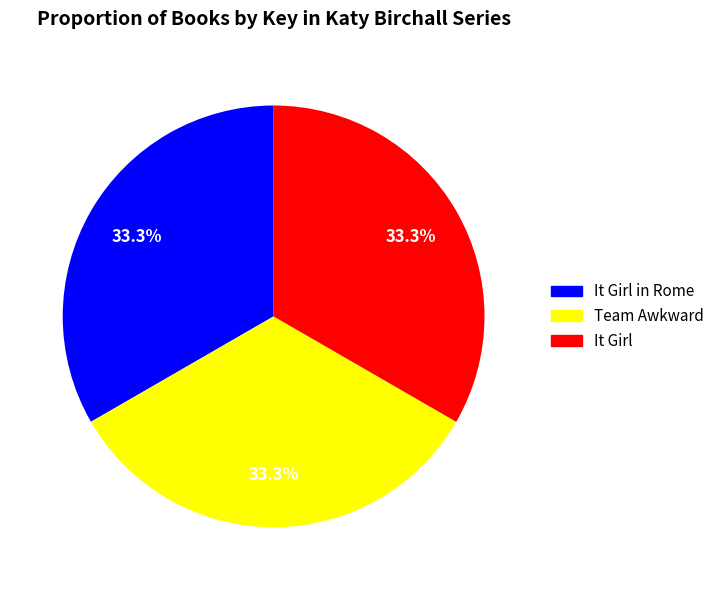

What portion of the pie excludes It Girl?

66.7%